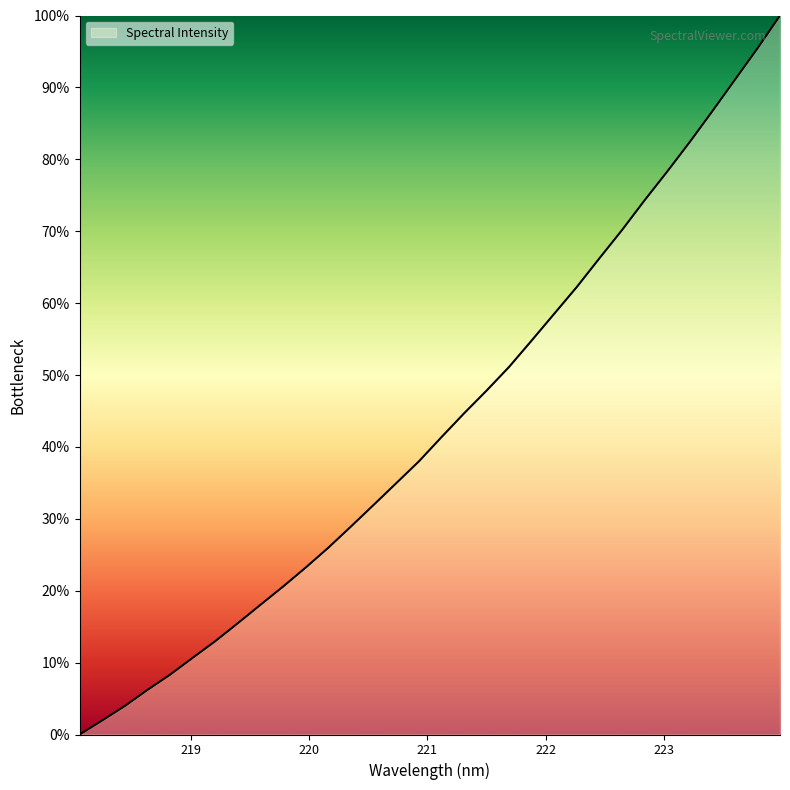

What is the greatest value displayed?

100.0